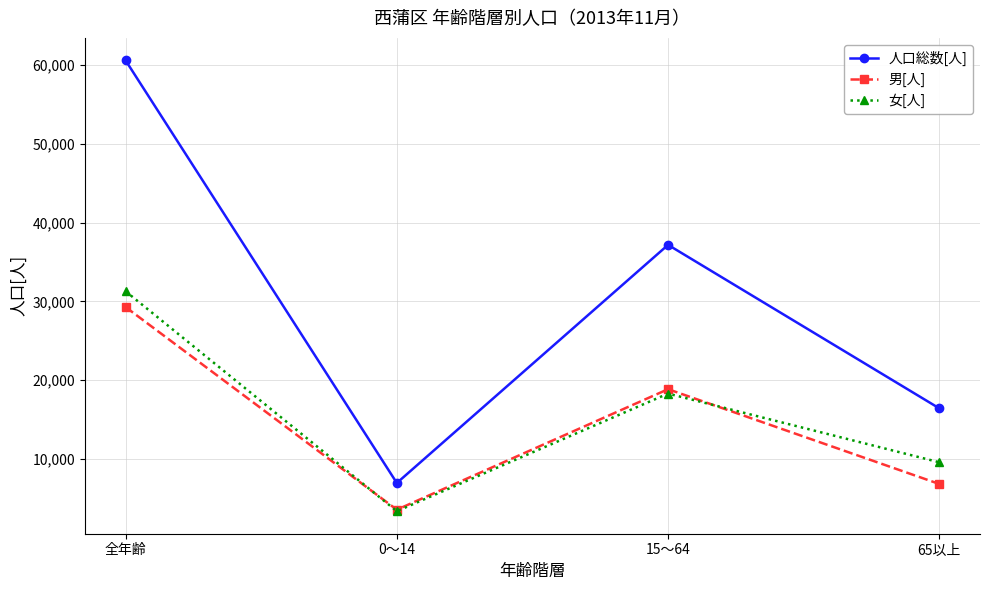

The value of 男[人] at 全年齢 is 29292. True or false?

True